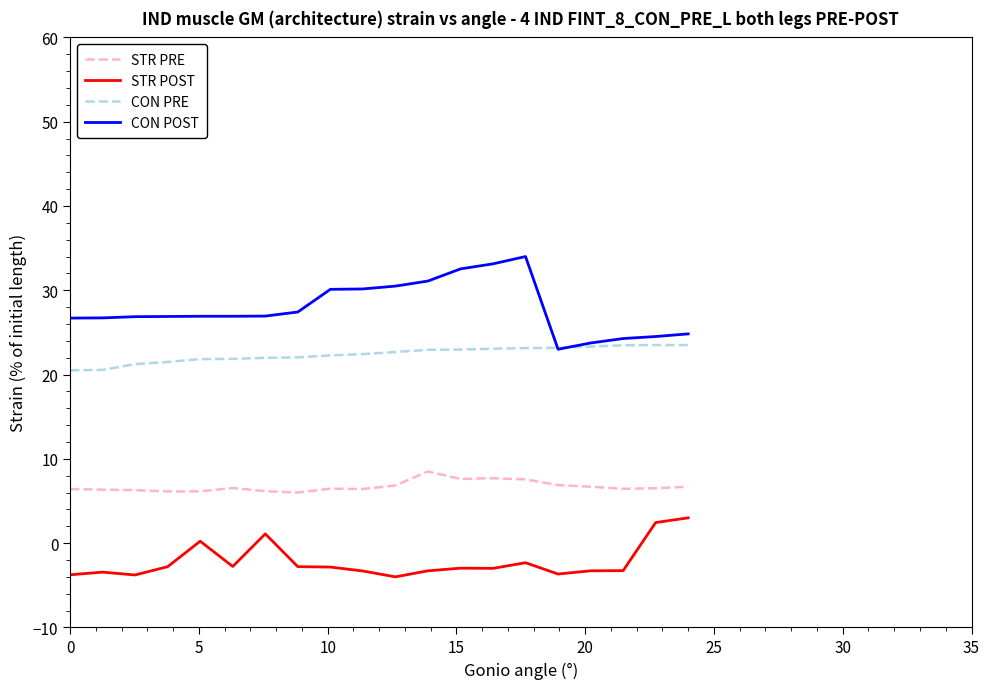

Which series has the widest spread of values?

CON POST